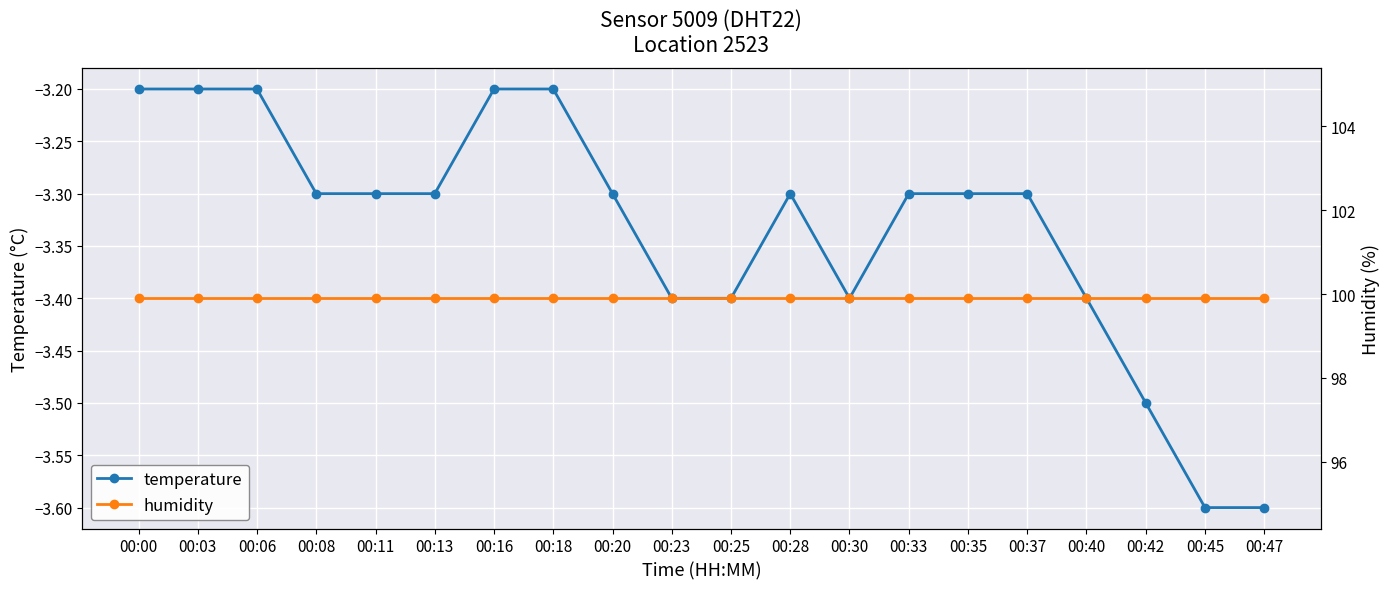

Reading left to right, extract all data points from this chart.

temperature: -3.2	-3.2	-3.2	-3.3	-3.3	-3.3	-3.2	-3.2	-3.3	-3.4	-3.4	-3.3	-3.4	-3.3	-3.3	-3.3	-3.4	-3.5	-3.6	-3.6
humidity: 99.9	99.9	99.9	99.9	99.9	99.9	99.9	99.9	99.9	99.9	99.9	99.9	99.9	99.9	99.9	99.9	99.9	99.9	99.9	99.9